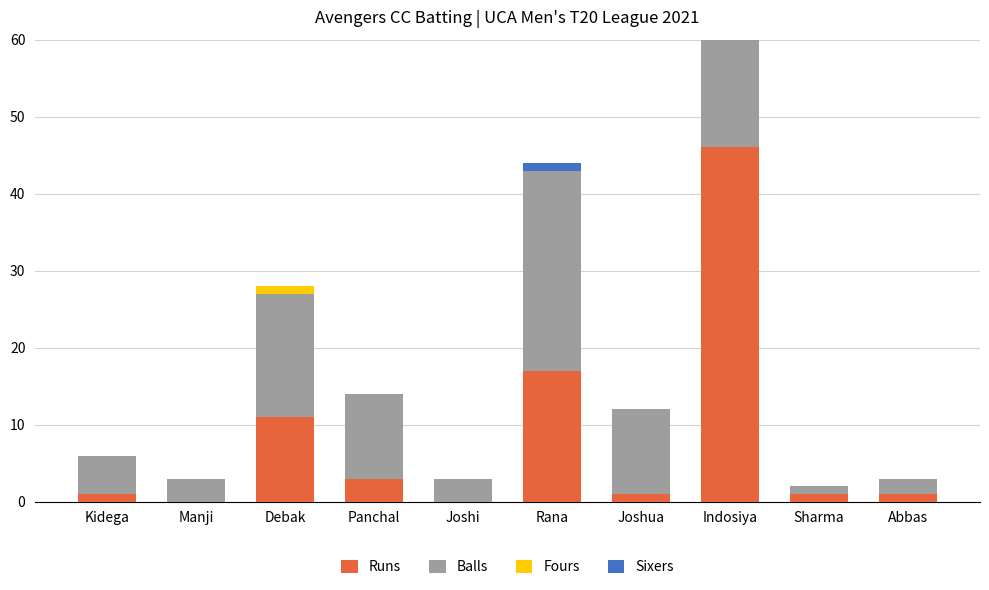

What is the difference between the Balls values at Debak and Kidega?

11